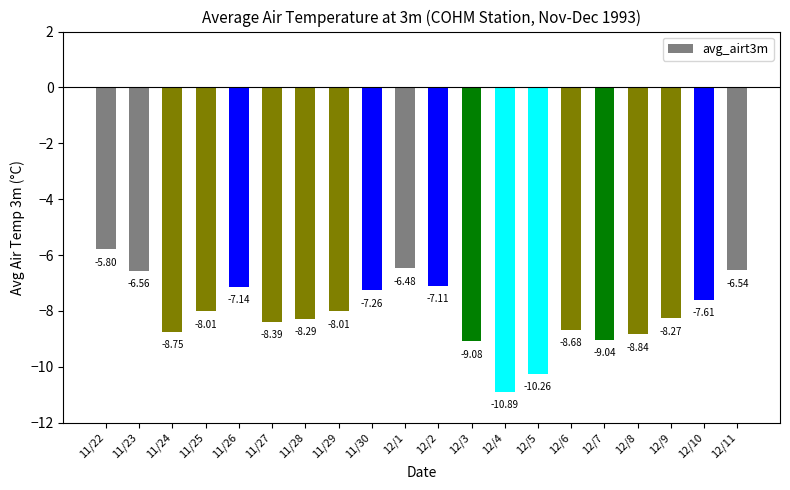

The value at 12/8 is -12.4. True or false?

False